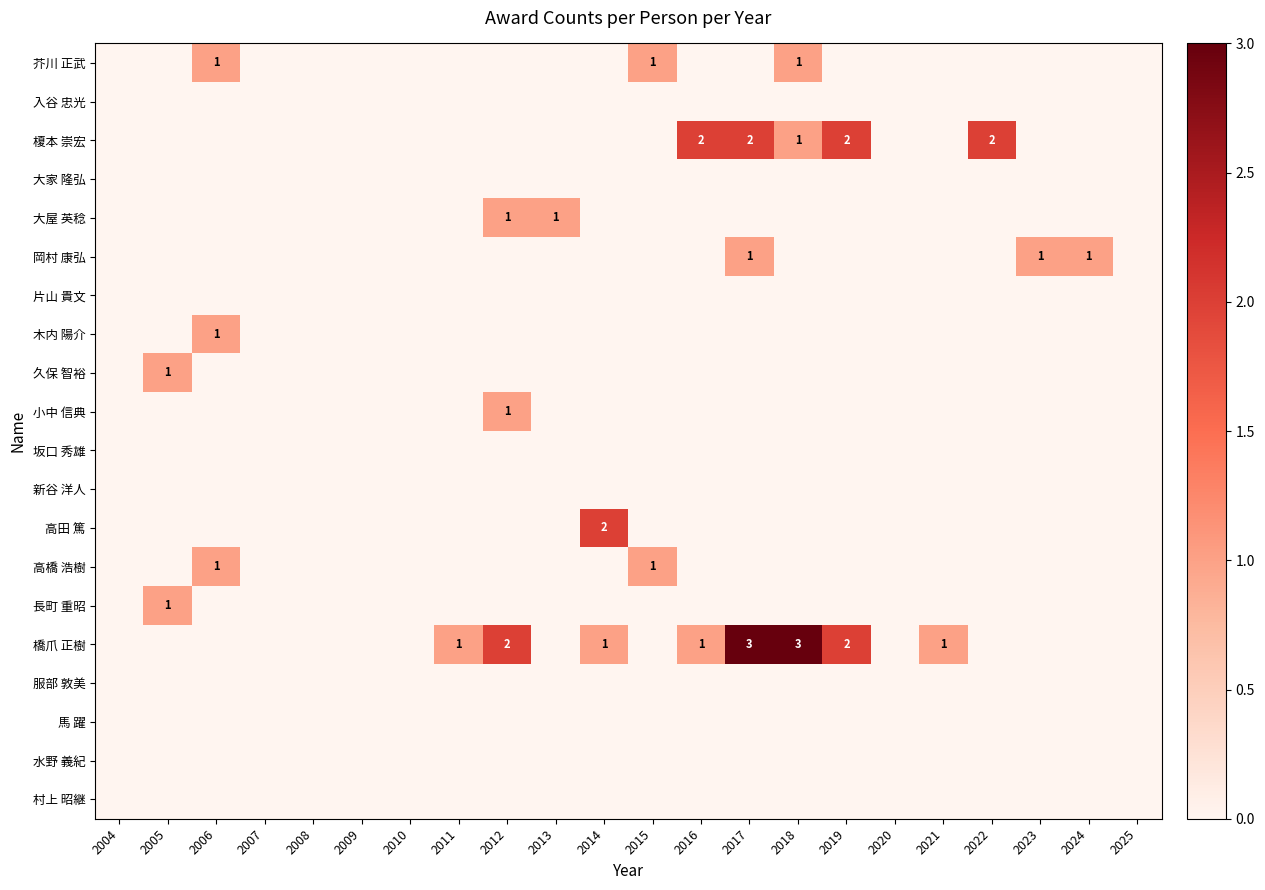

The value of 高橋 浩樹 at 2015 is 1. True or false?

True